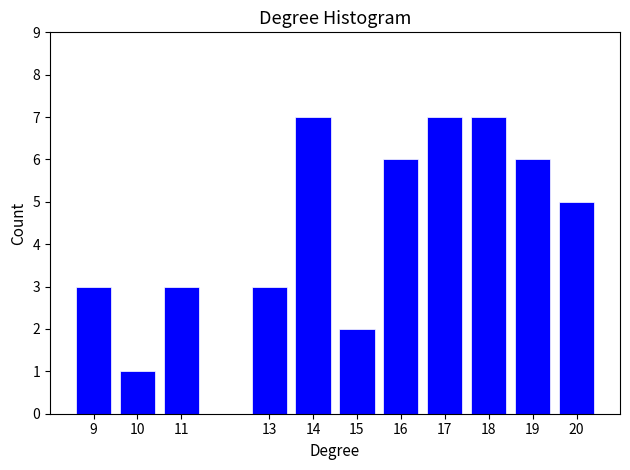

Reading left to right, transcribe all the data shown in this chart.

3	1	3	3	7	2	6	7	7	6	5